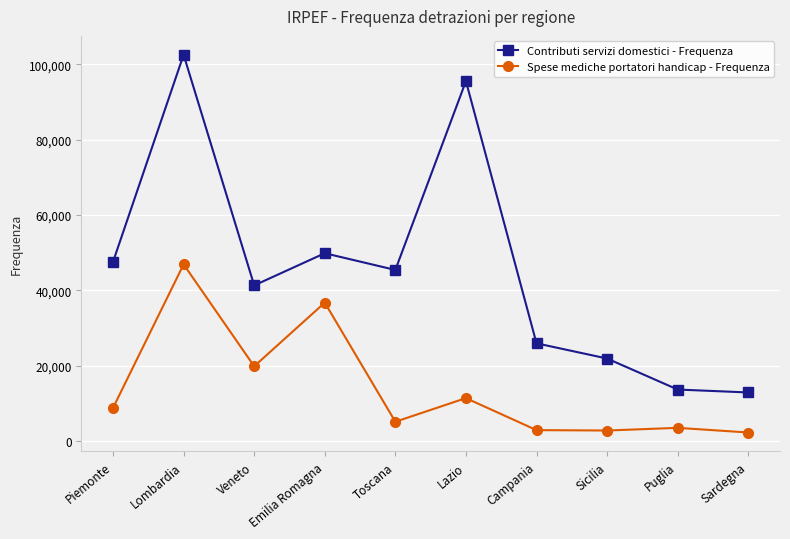

At which label does Spese mediche portatori handicap - Frequenza reach its peak?

Lombardia